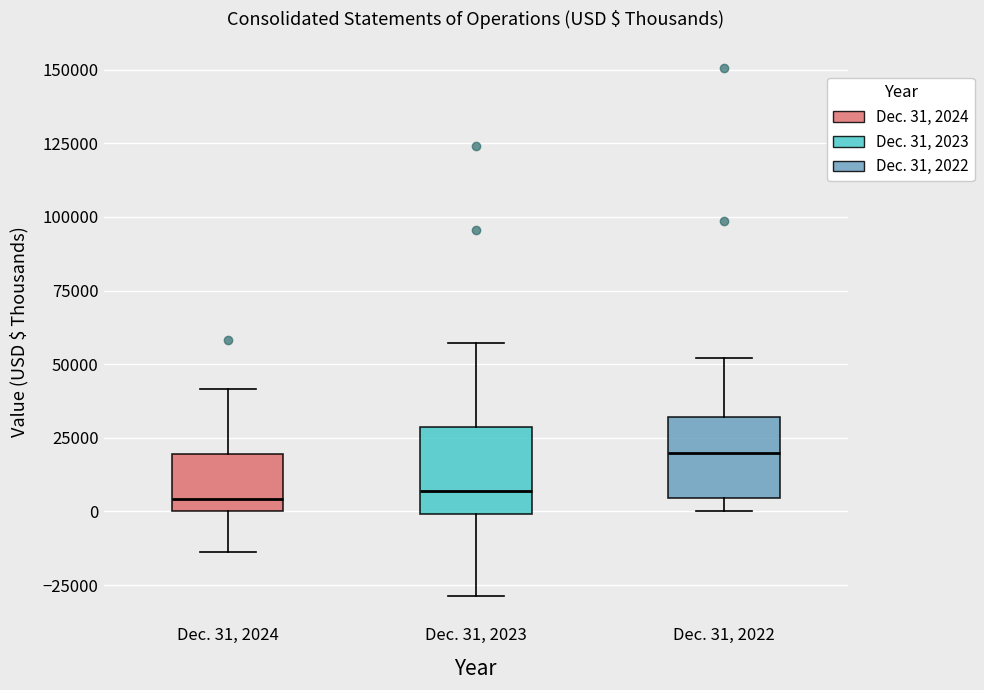

Reading left to right, transcribe this box plot: for each box, give where its median line is, the range the box spans, and where its two whiskers end, as read against the y-axis. The values are not printed on the chart, so give them approximately, as read against the axis.

Dec. 31, 2024: median 5000, box 0 to 20000, whiskers -15000 to 40000
Dec. 31, 2023: median 5000, box 0 to 30000, whiskers -30000 to 55000
Dec. 31, 2022: median 20000, box 5000 to 30000, whiskers 0 to 50000